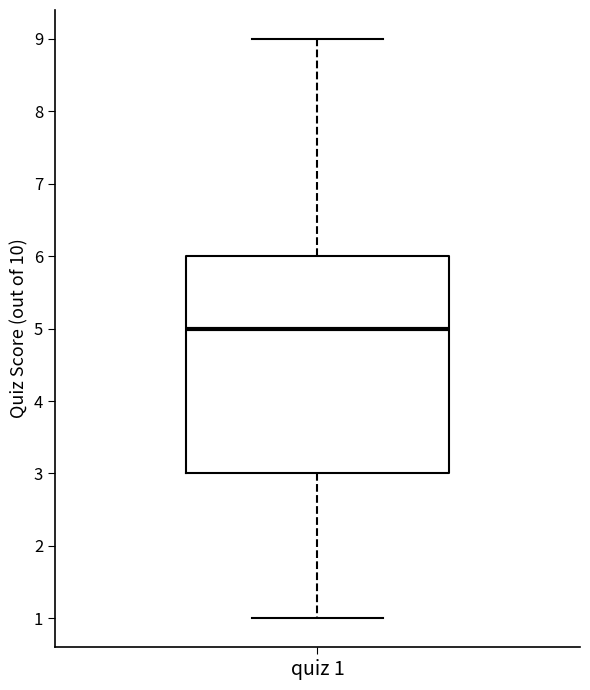

Read this box plot against the y-axis: the position of the median line, the range covered by the box, and the ends of both whiskers. The values are not printed on the chart, so give them approximately, as read against the axis.

median 5, box 3 to 6, whiskers 1 to 9